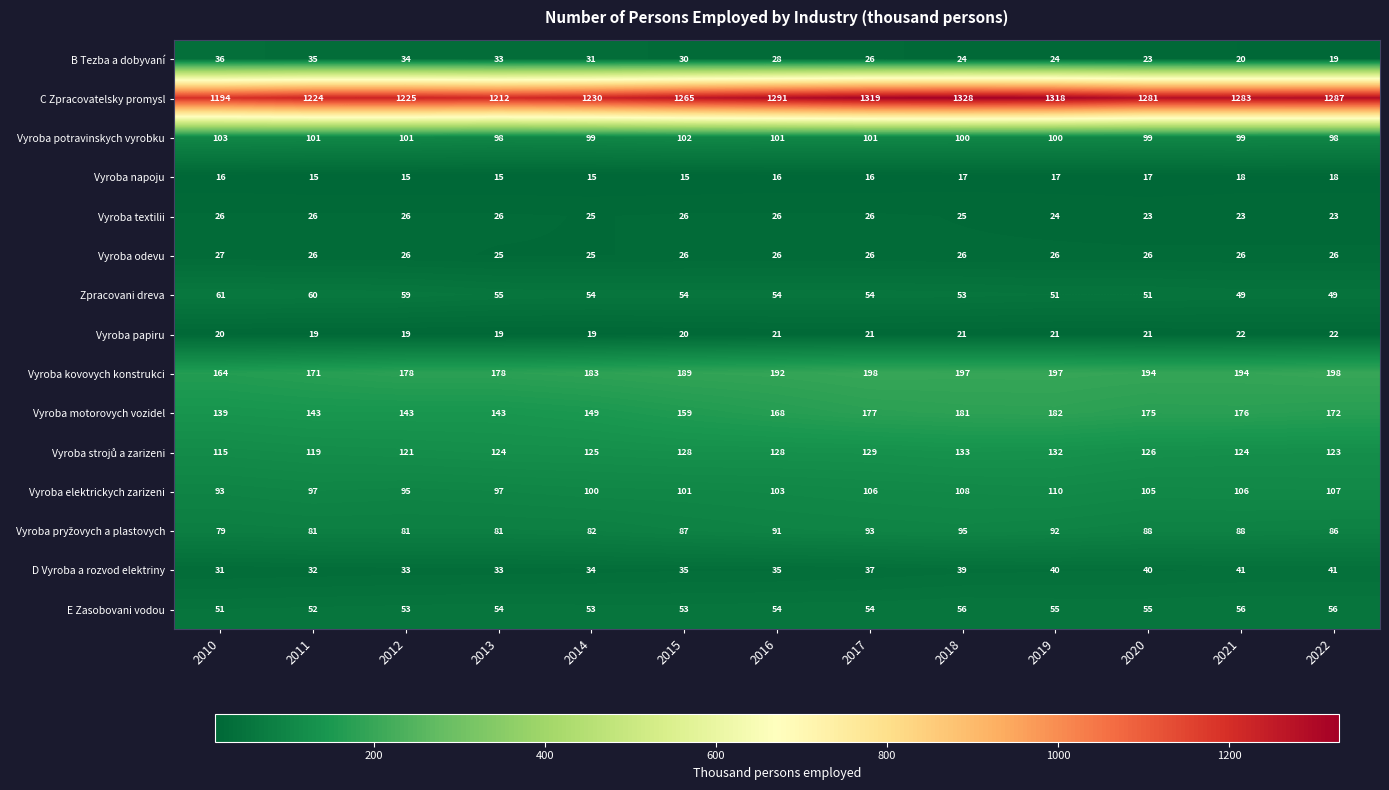

At how many categories does at least one series exceed 134?

13